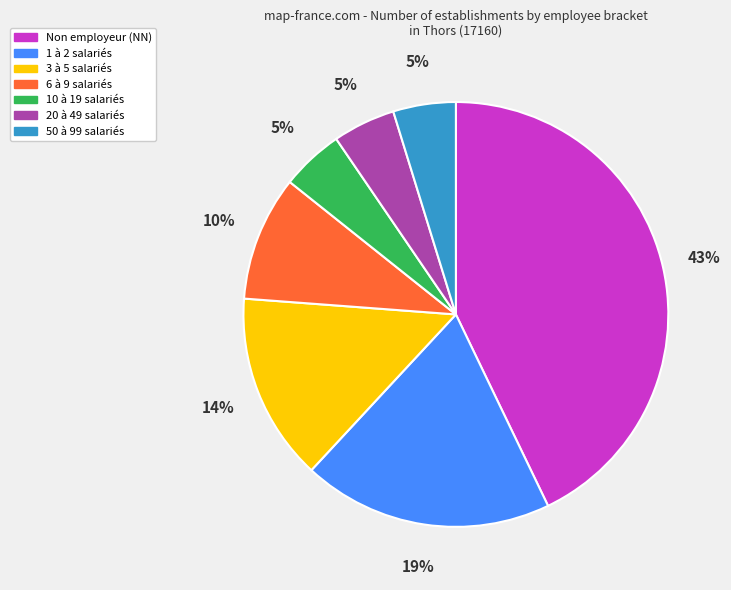

Does any single category account for the majority?

No